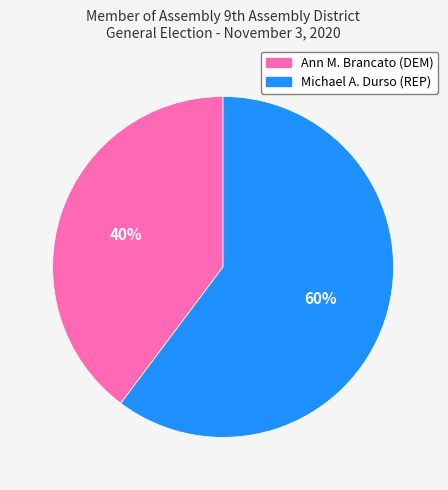

To the nearest percent, what percentage of the pie is Ann M. Brancato (DEM)?

40%